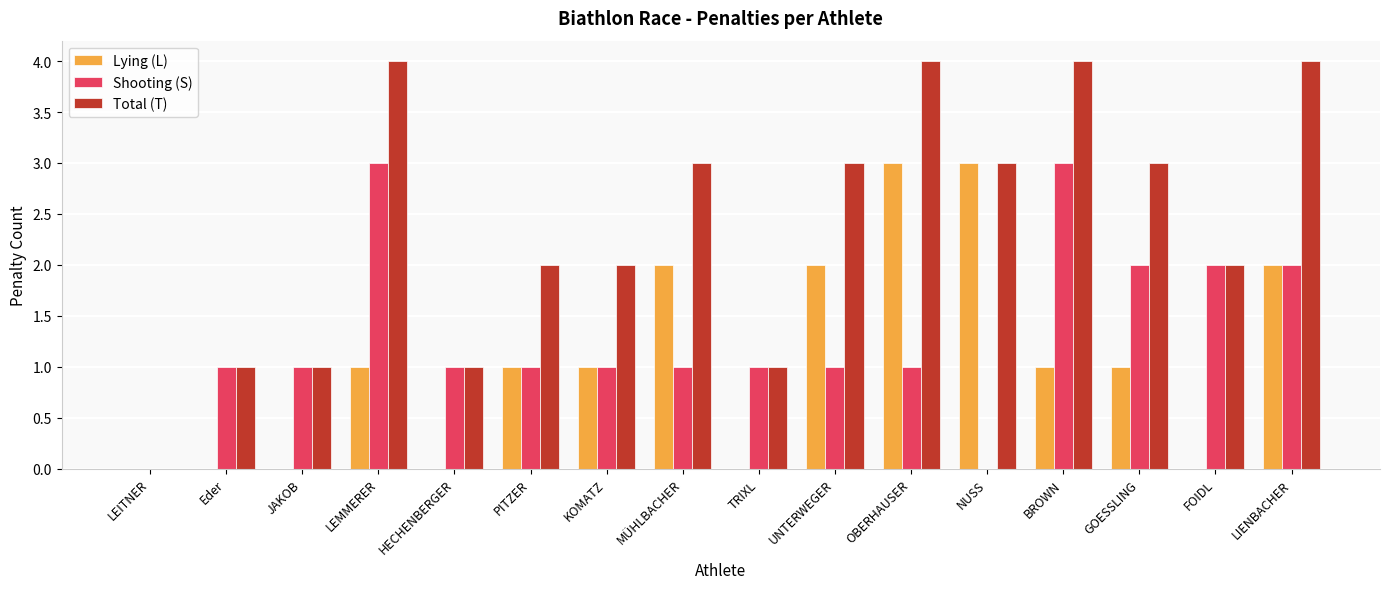

Which series has the widest spread of values?

Total (T)